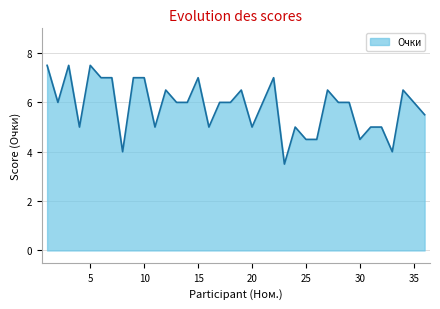

What is the smallest value displayed?

3.5